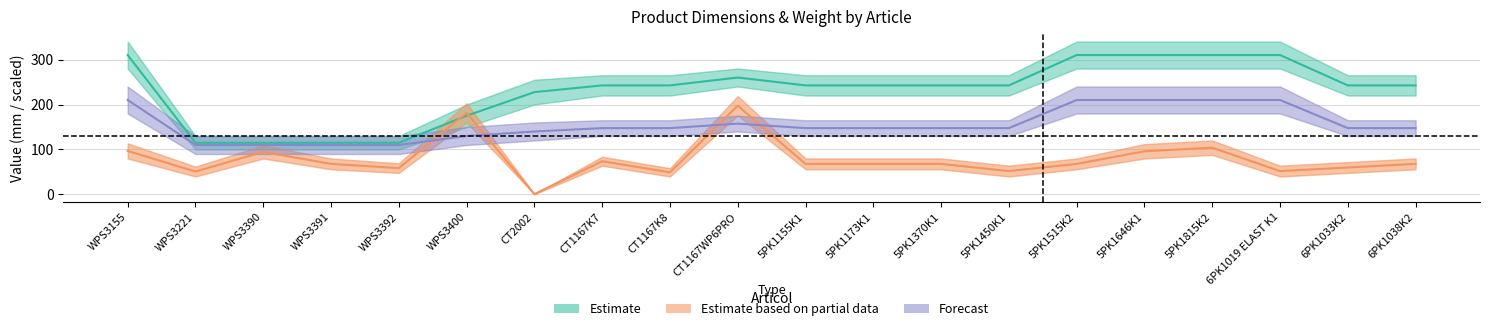

Which series changed the most between WPS3155 and 5PK1370K1?

Estimate